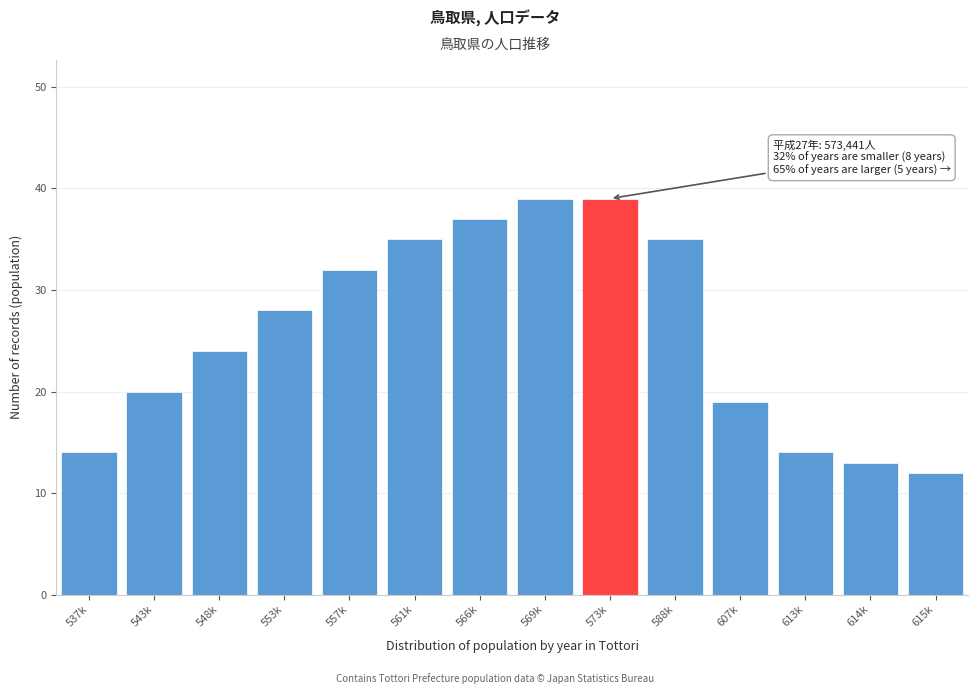

Reading left to right, list all the values displayed in this chart.

14	20	24	28	32	35	37	39	39	35	19	14	13	12